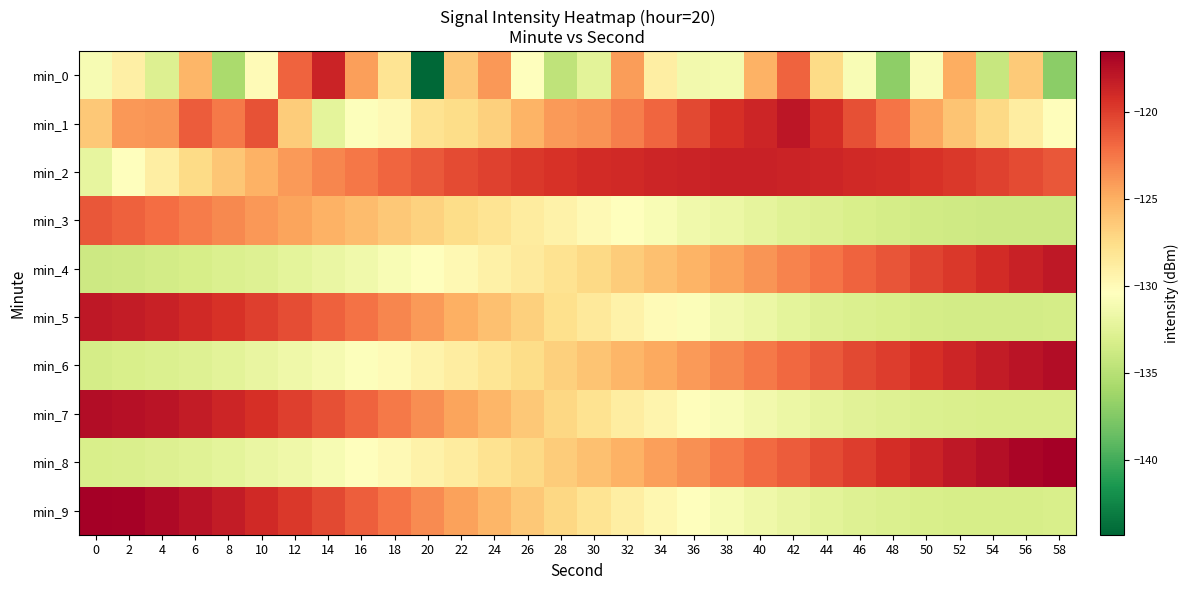

Reading right to left, list all the values displayed in this chart.

min_0: 58=-137.1	56=-126.5	54=-134.2	52=-124.9	50=-130.8	48=-137.0	46=-130.9	44=-127.5	42=-121.6	40=-125.1	38=-131.2	36=-131.3	34=-129.0	32=-124.2	30=-132.4	28=-134.6	26=-130.4	24=-124.0	22=-126.3	20=-144.3	18=-128.0	16=-124.2	14=-118.6	12=-121.6	10=-130.1	8=-135.7	6=-125.3	4=-132.9	2=-129.0	0=-131.0
min_1: 58=-130.2	56=-128.8	54=-127.3	52=-126.1	50=-124.6	48=-122.4	46=-120.8	44=-119.2	42=-117.9	40=-118.7	38=-119.3	36=-120.5	34=-121.8	32=-122.9	30=-123.7	28=-124.1	26=-125.3	24=-126.8	22=-127.5	20=-128.0	18=-130.0	16=-130.6	14=-132.3	12=-126.6	10=-120.9	8=-122.6	6=-121.3	4=-123.9	2=-123.9	0=-126.3
min_2: 58=-121.1	56=-120.6	54=-120.1	52=-119.7	50=-119.4	48=-119.1	46=-118.9	44=-118.7	42=-118.6	40=-118.5	38=-118.5	36=-118.6	34=-118.7	32=-118.9	30=-119.1	28=-119.4	26=-119.7	24=-120.1	22=-120.6	20=-121.2	18=-121.8	16=-122.5	14=-123.2	12=-124.0	10=-125.1	8=-126.2	6=-127.4	4=-128.9	2=-130.5	0=-132.1
min_3: 58=-133.8	56=-133.8	54=-133.8	52=-133.7	50=-133.6	48=-133.4	46=-133.2	44=-132.9	42=-132.6	40=-132.2	38=-131.8	36=-131.4	34=-130.9	32=-130.4	30=-129.9	28=-129.3	26=-128.7	24=-128.1	22=-127.5	20=-126.9	18=-126.3	16=-125.7	14=-125.1	12=-124.5	10=-123.9	8=-123.3	6=-122.7	4=-122.1	2=-121.6	0=-121.1
min_4: 58=-118.0	56=-118.5	54=-119.1	52=-119.7	50=-120.3	48=-121.0	46=-121.7	44=-122.4	42=-123.1	40=-123.8	38=-124.5	36=-125.2	34=-125.9	32=-126.6	30=-127.3	28=-128.0	26=-128.6	24=-129.2	22=-129.8	20=-130.4	18=-130.9	16=-131.4	14=-131.9	12=-132.3	10=-132.7	8=-133.0	6=-133.3	4=-133.5	2=-133.7	0=-133.8
min_5: 58=-133.4	56=-133.5	54=-133.5	52=-133.5	50=-133.4	48=-133.2	46=-133.0	44=-132.7	42=-132.3	40=-131.8	38=-131.3	36=-130.7	34=-130.0	32=-129.3	30=-128.5	28=-127.7	26=-126.8	24=-125.9	22=-125.0	20=-124.1	18=-123.2	16=-122.3	14=-121.5	12=-120.7	10=-120.0	8=-119.4	6=-118.9	4=-118.5	2=-118.2	0=-118.0
min_6: 58=-117.3	56=-117.7	54=-118.2	52=-118.7	50=-119.3	48=-119.9	46=-120.5	44=-121.2	42=-121.9	40=-122.6	38=-123.3	36=-124.0	34=-124.7	32=-125.4	30=-126.1	28=-126.8	26=-127.5	24=-128.2	22=-128.8	20=-129.4	18=-130.0	16=-130.6	14=-131.1	12=-131.6	10=-132.0	8=-132.4	6=-132.7	4=-133.0	2=-133.2	0=-133.4
min_7: 58=-133.2	56=-133.2	54=-133.2	52=-133.1	50=-133.0	48=-132.8	46=-132.5	44=-132.2	42=-131.8	40=-131.3	38=-130.8	36=-130.2	34=-129.5	32=-128.8	30=-128.0	28=-127.2	26=-126.3	24=-125.4	22=-124.5	20=-123.5	18=-122.6	16=-121.7	14=-120.8	12=-120.0	10=-119.3	8=-118.7	6=-118.2	4=-117.8	2=-117.5	0=-117.3
min_8: 58=-116.5	56=-116.9	54=-117.4	52=-118.0	50=-118.6	48=-119.2	46=-119.9	44=-120.6	42=-121.3	40=-122.0	38=-122.8	36=-123.6	34=-124.3	32=-125.1	30=-125.9	28=-126.6	26=-127.3	24=-128.0	22=-128.7	20=-129.3	18=-129.9	16=-130.5	14=-131.0	12=-131.5	10=-131.9	8=-132.3	6=-132.6	4=-132.9	2=-133.1	0=-133.2
min_9: 58=-133.2	56=-133.3	54=-133.3	52=-133.3	50=-133.2	48=-133.0	46=-132.7	44=-132.4	42=-132.0	40=-131.5	38=-131.0	36=-130.4	34=-129.7	32=-128.9	30=-128.1	28=-127.2	26=-126.3	24=-125.4	22=-124.4	20=-123.4	18=-122.4	16=-121.4	14=-120.5	12=-119.7	10=-118.9	8=-118.2	6=-117.6	4=-117.1	2=-116.7	0=-116.5